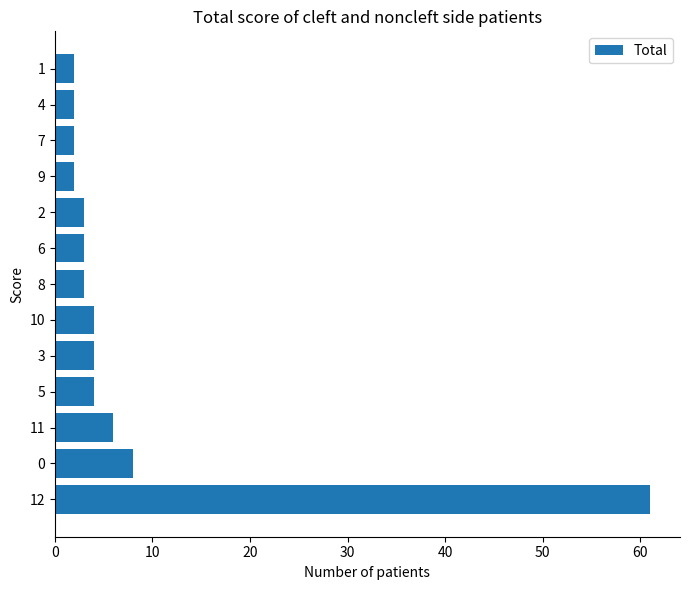

What is the change in value from 10 to 8?

-1